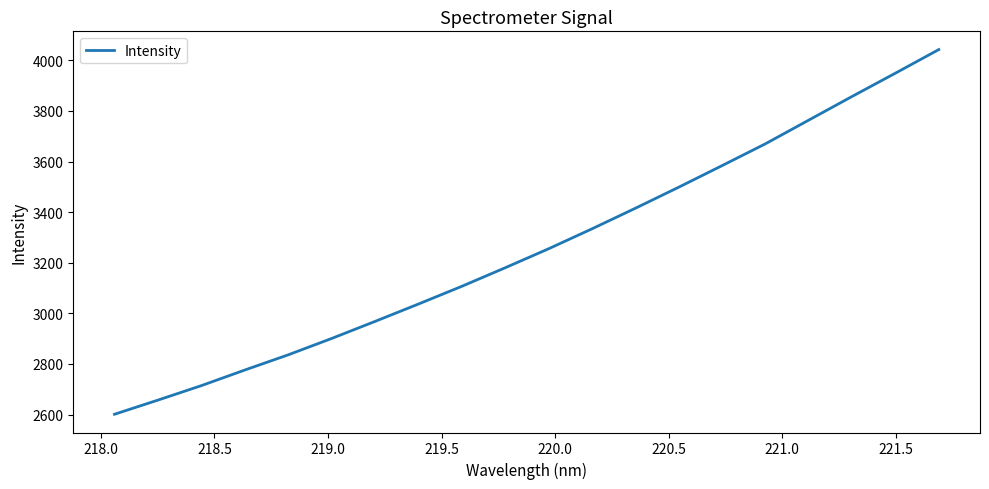

What is the smallest value displayed?

2601.1